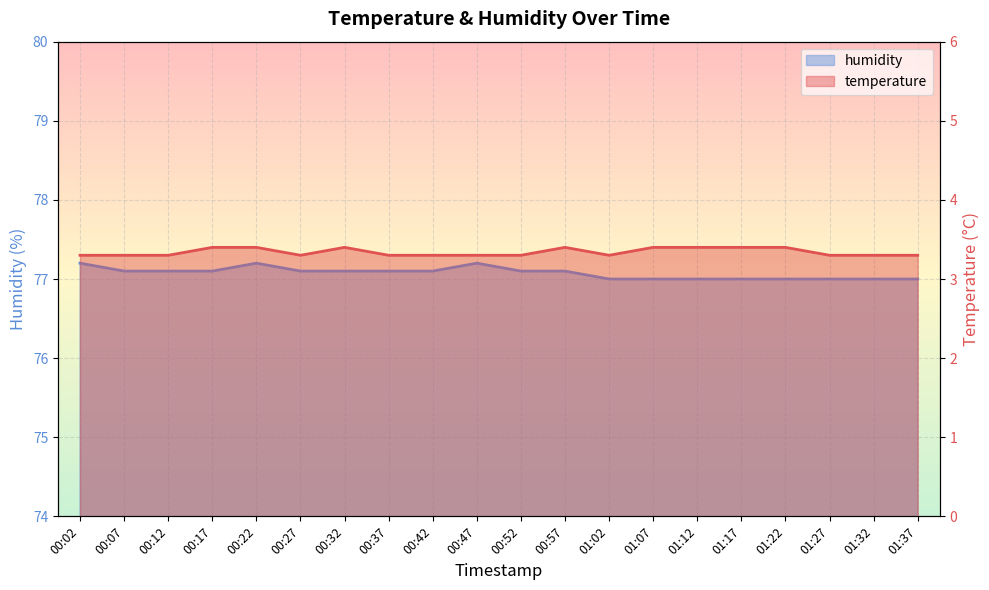

Rank the categories by humidity value from highest to lowest.

00:02, 00:22, 00:47, 00:07, 00:12, 00:17, 00:27, 00:32, 00:37, 00:42, 00:52, 00:57, 01:02, 01:07, 01:12, 01:17, 01:22, 01:27, 01:32, 01:37